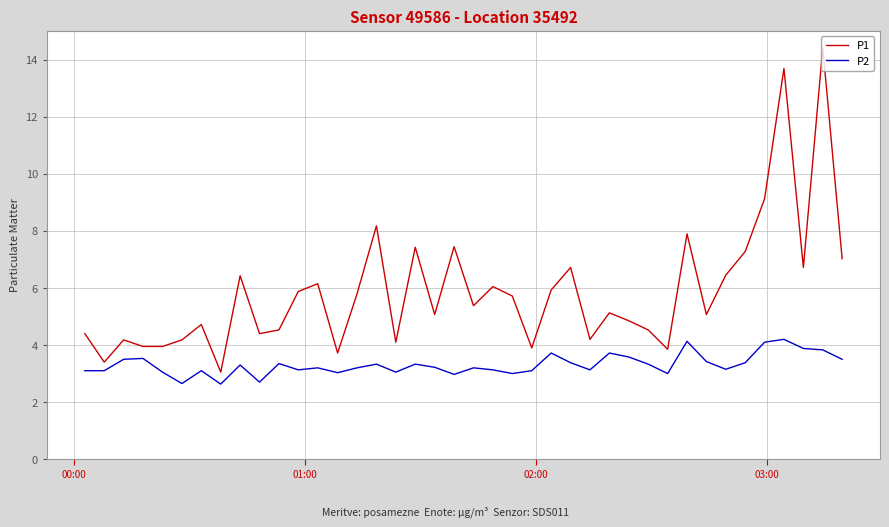

What is the lowest value of the P2 series?

2.6